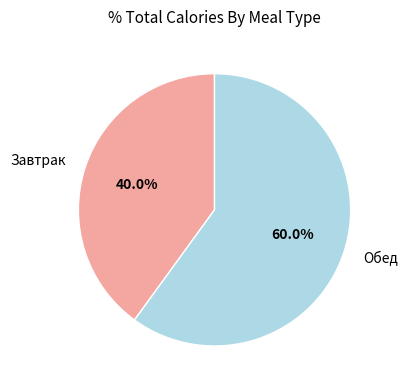

To the nearest percent, what is the average slice percentage?

50%